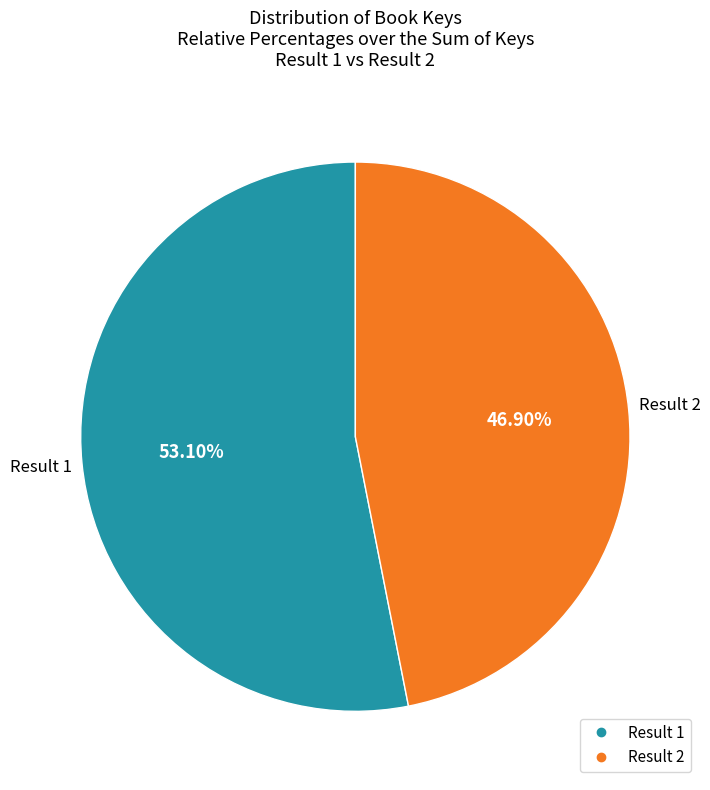

Is there any slice that represents more than half of the pie?

Yes